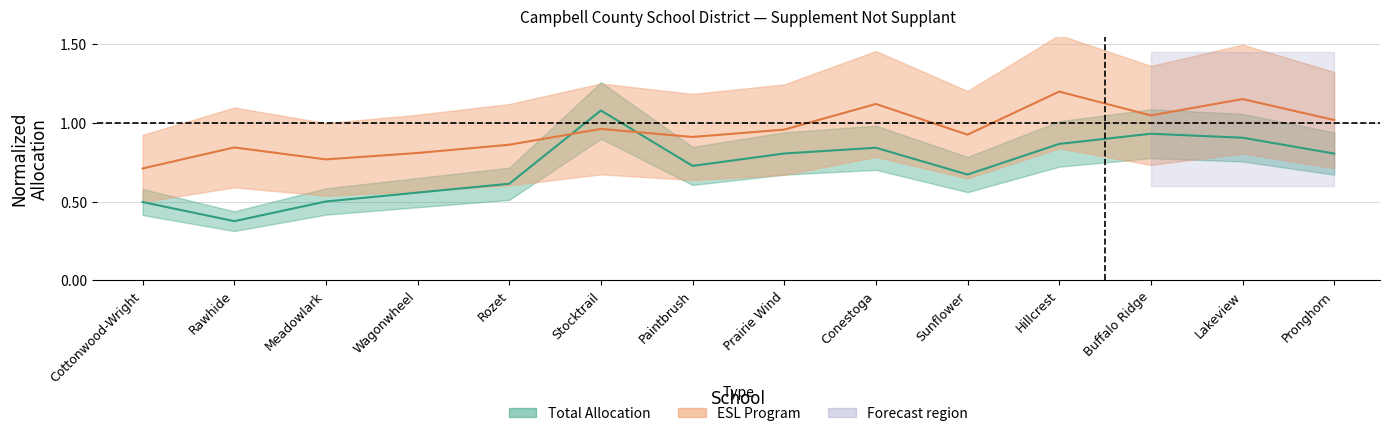

At Wagonwheel, list the series in order from largest to smallest.

ESL Program, Total Allocation